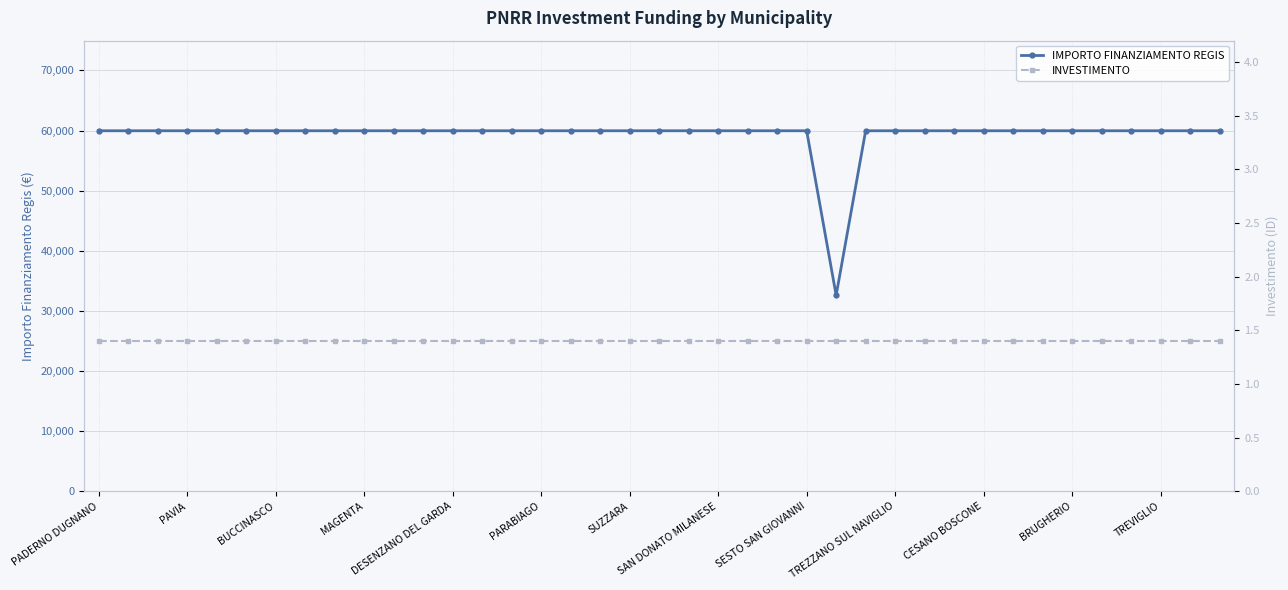

True or false: INVESTIMENTO has a value of 1.4 at 35.

True